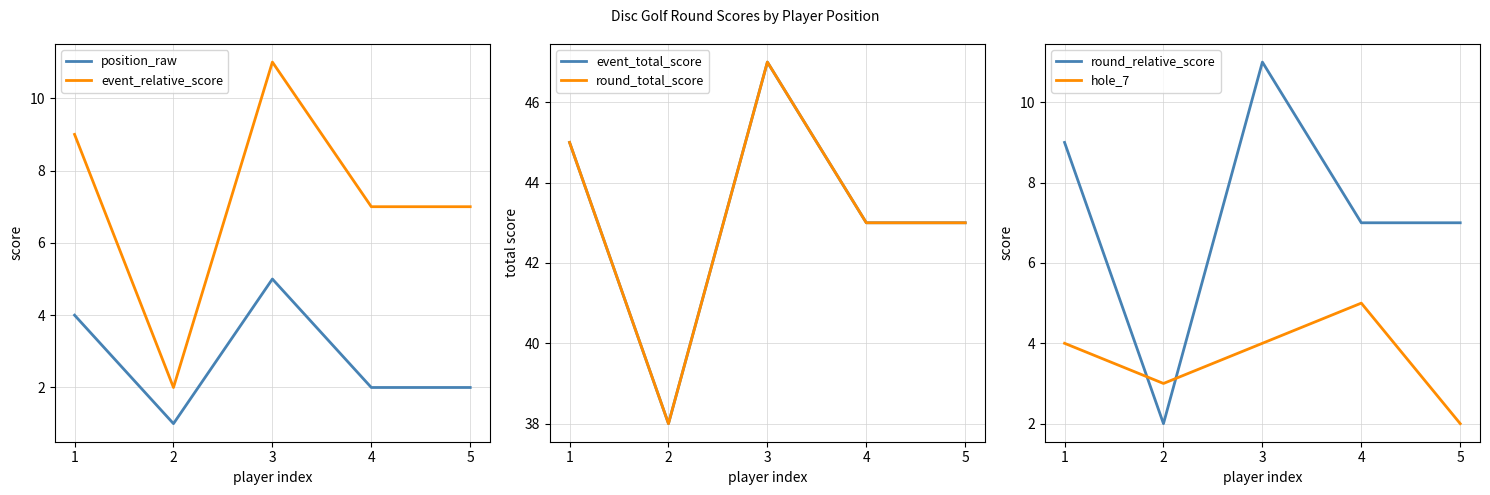

What is the maximum value for event_total_score?

47